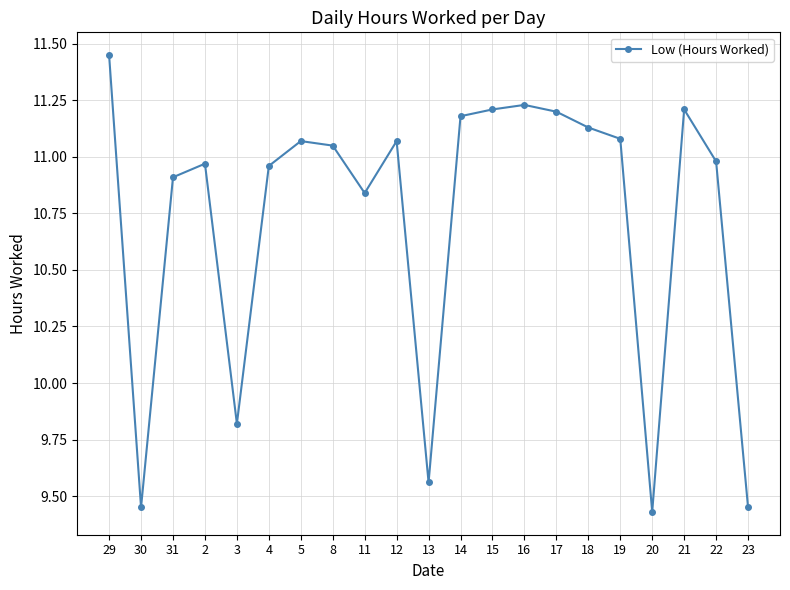

What is the sum of the values at 22 and 14?

22.2